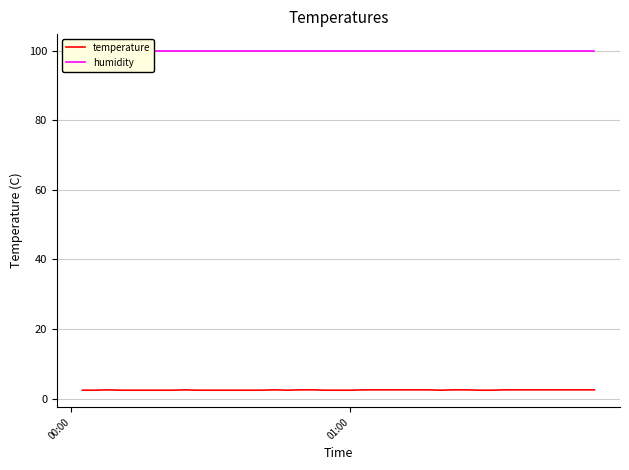

Rank the series by their average value, from lowest to highest.

temperature, humidity